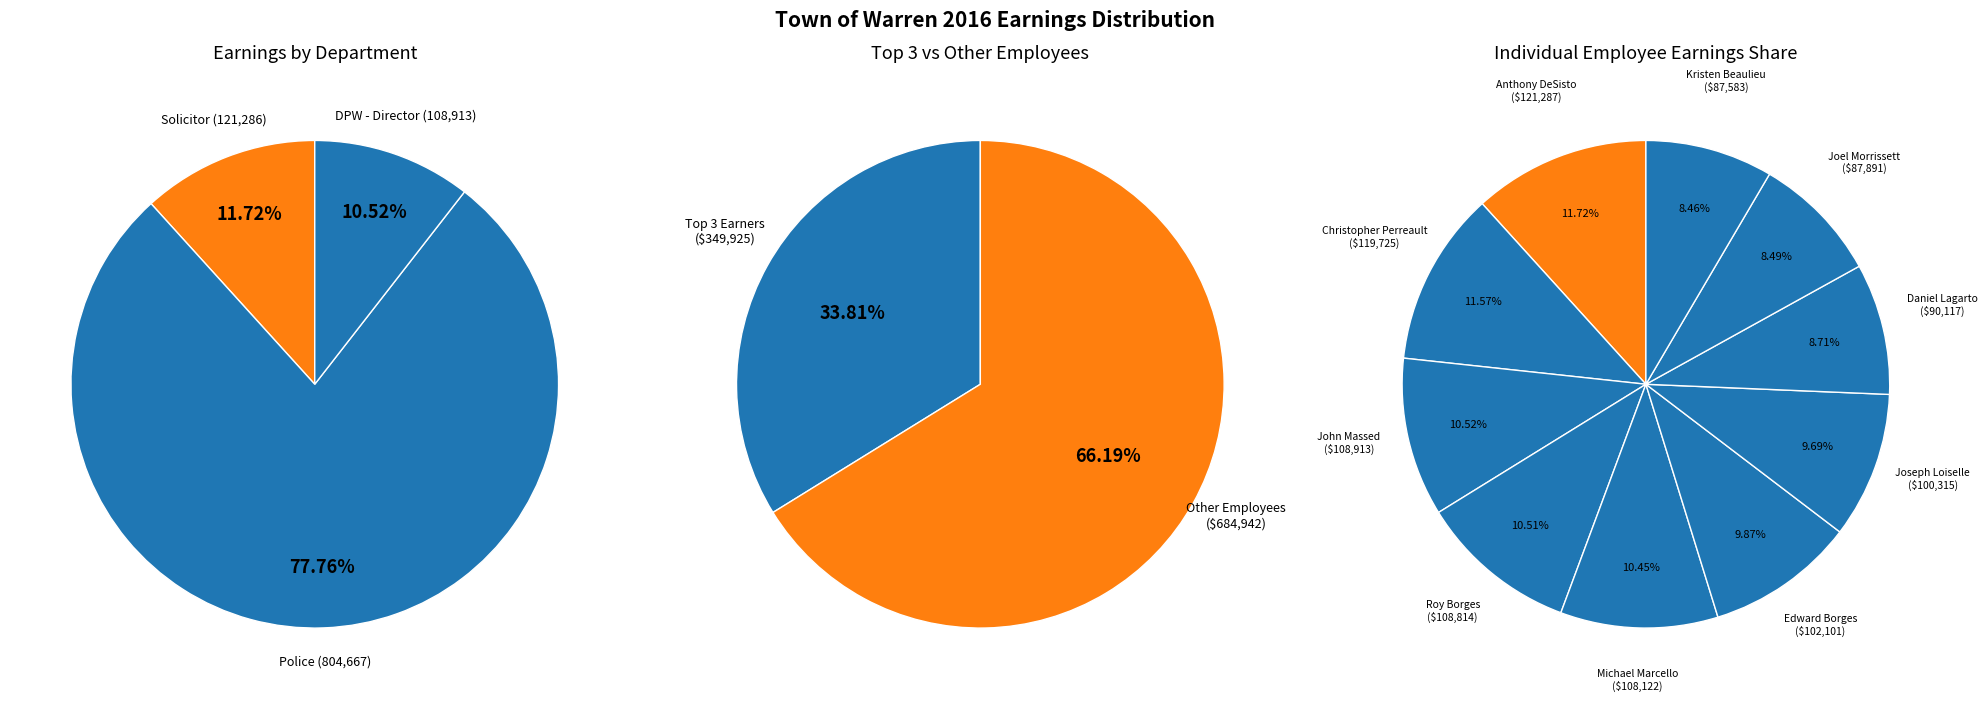

To the nearest percent, what is the difference between the largest and smallest slice percentages?

3%